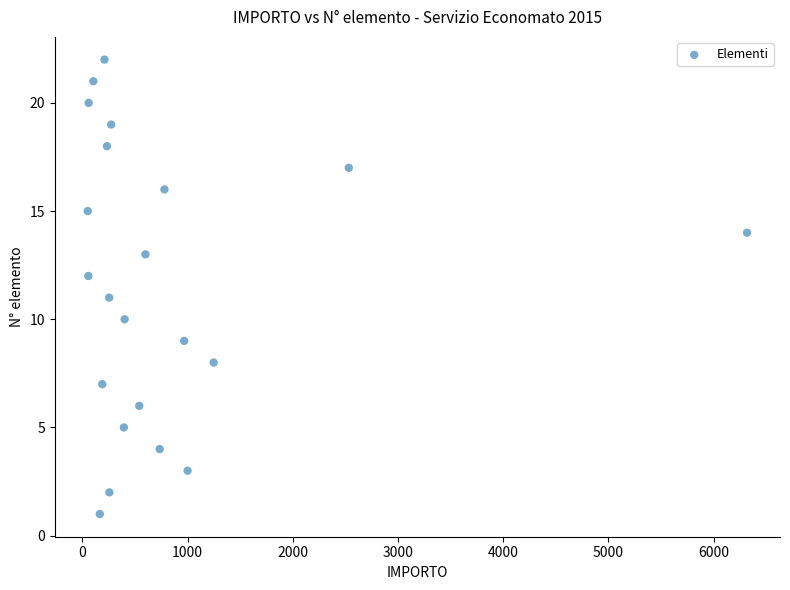

What is the range of Y values (max minus min)?

21